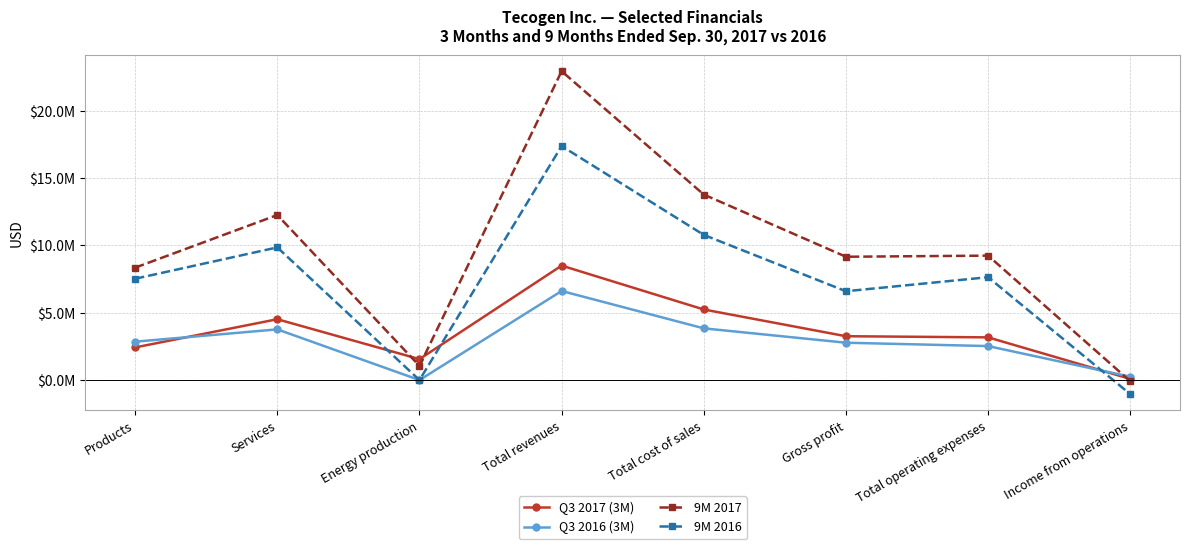

What is the minimum value shown in the chart?

-1043403